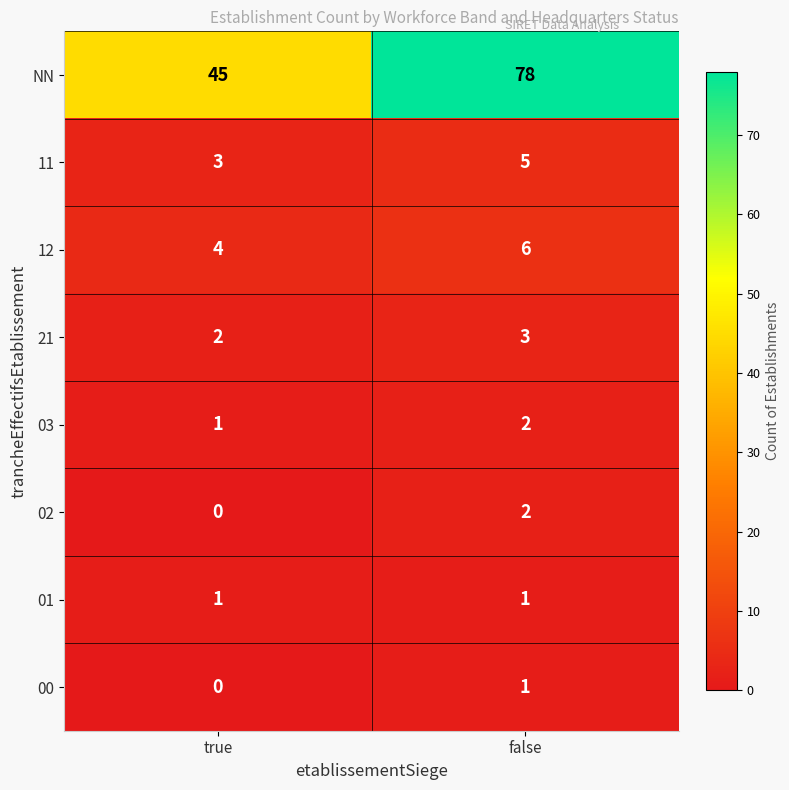

The value of 12 at true is 2. True or false?

False